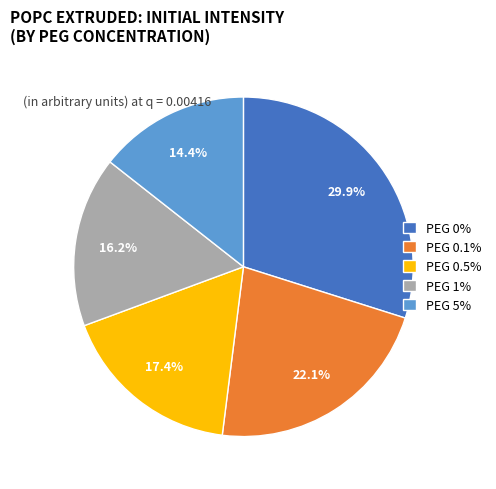

To the nearest percent, what portion does PEG 0.5% represent?

17%